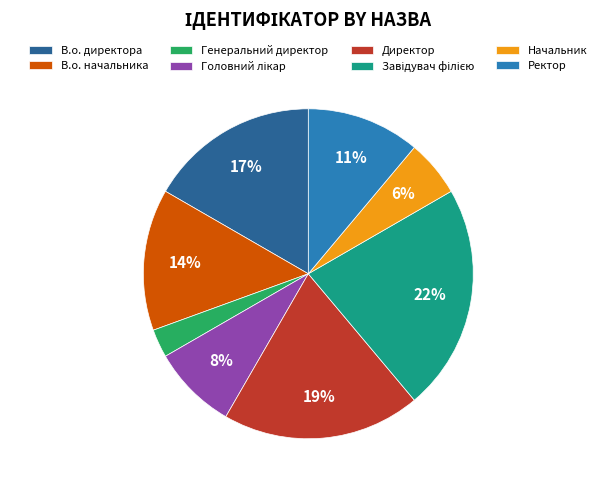

To the nearest percent, what is the difference between the largest and smallest slice percentages?

19%